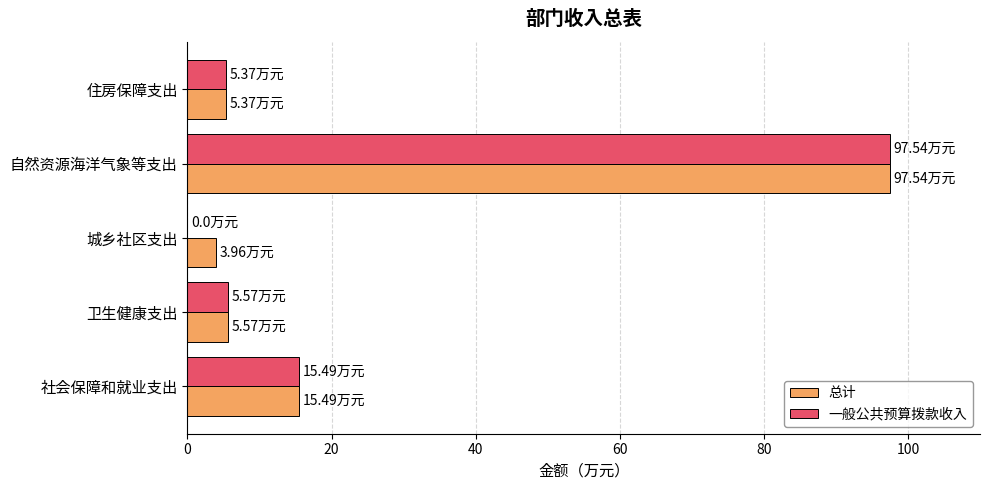

At which category is the sum across all series the highest?

自然资源海洋气象等支出